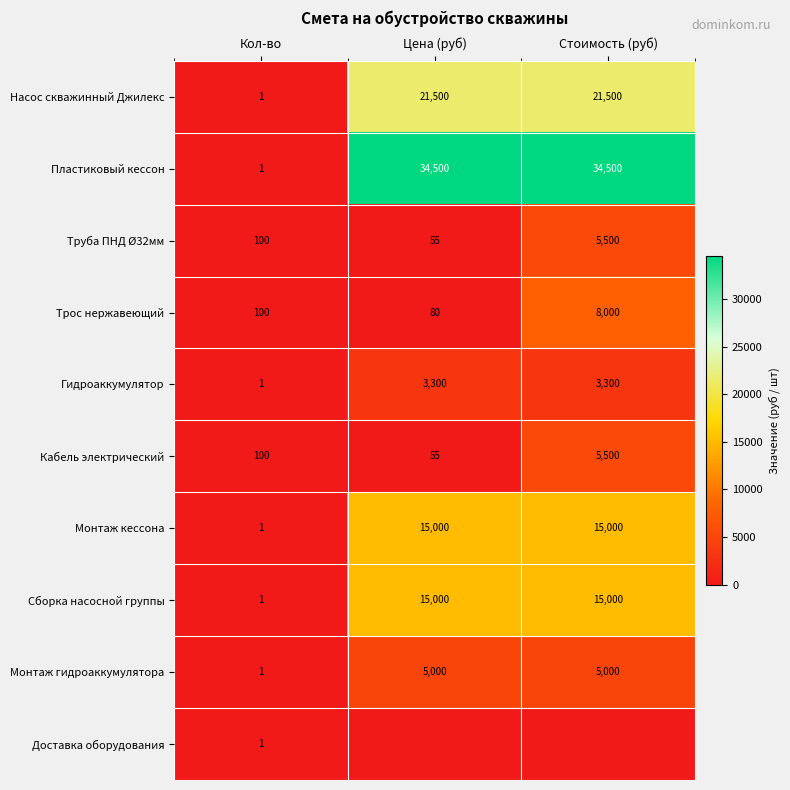

Count the Монтаж кессона values in the range 1 to 15000.

3